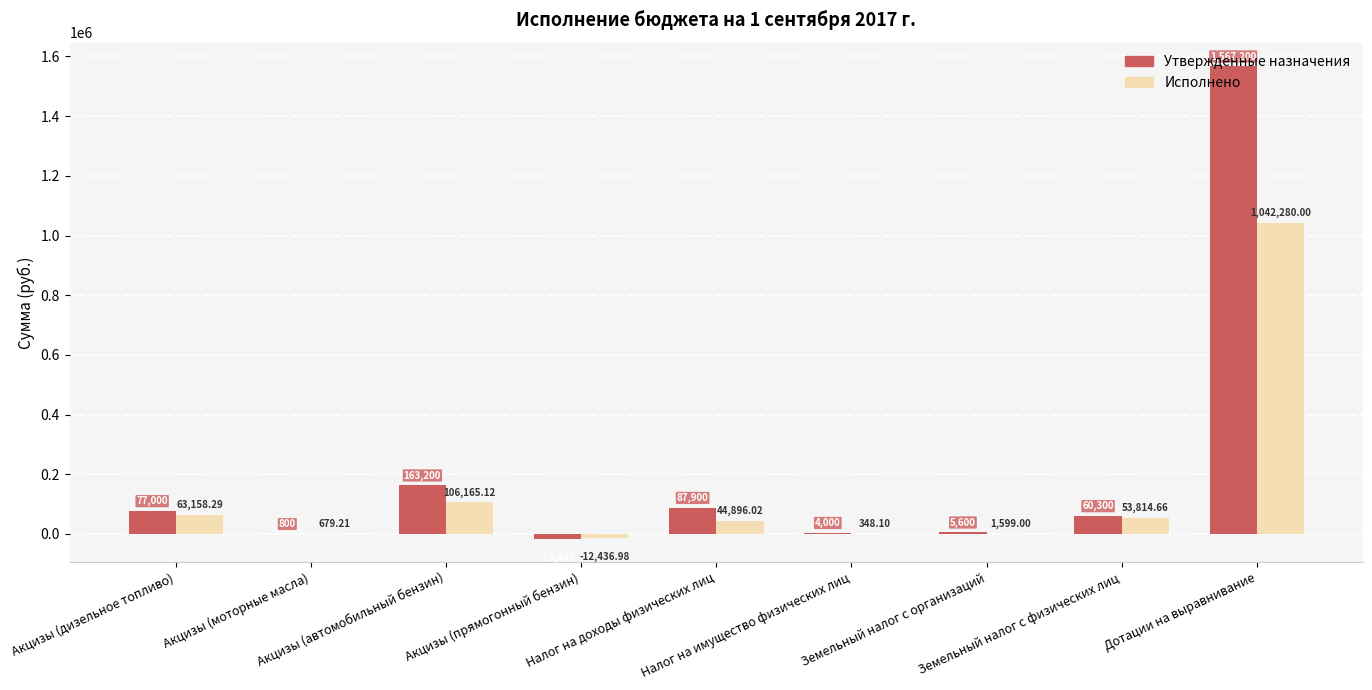

What is the sum of all Утвержденные назначения values?

1950600.0